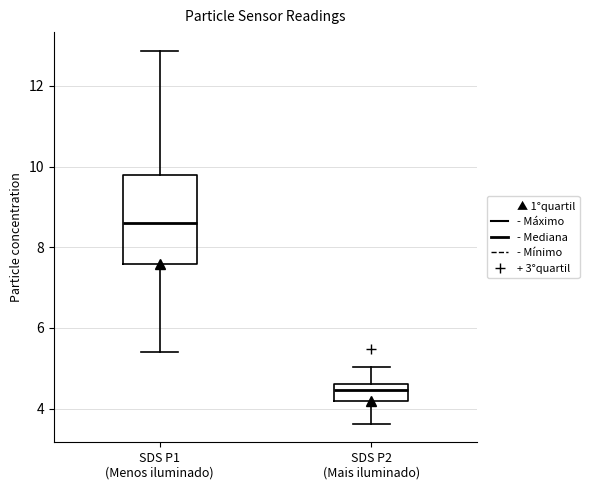

Comparing the boxes themselves (not the whiskers), which one is the tallest?

SDS P1 (Menos iluminado)